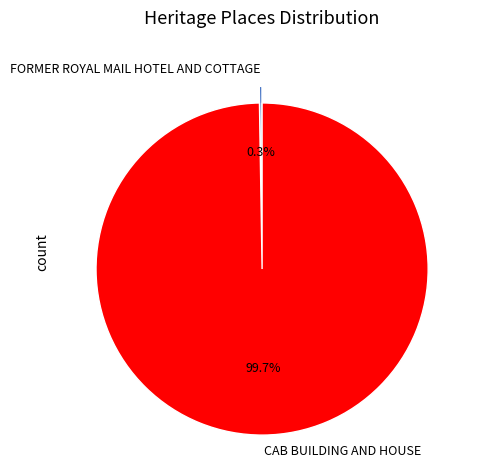

Which category has the biggest portion of the pie?

CAB BUILDING AND HOUSE